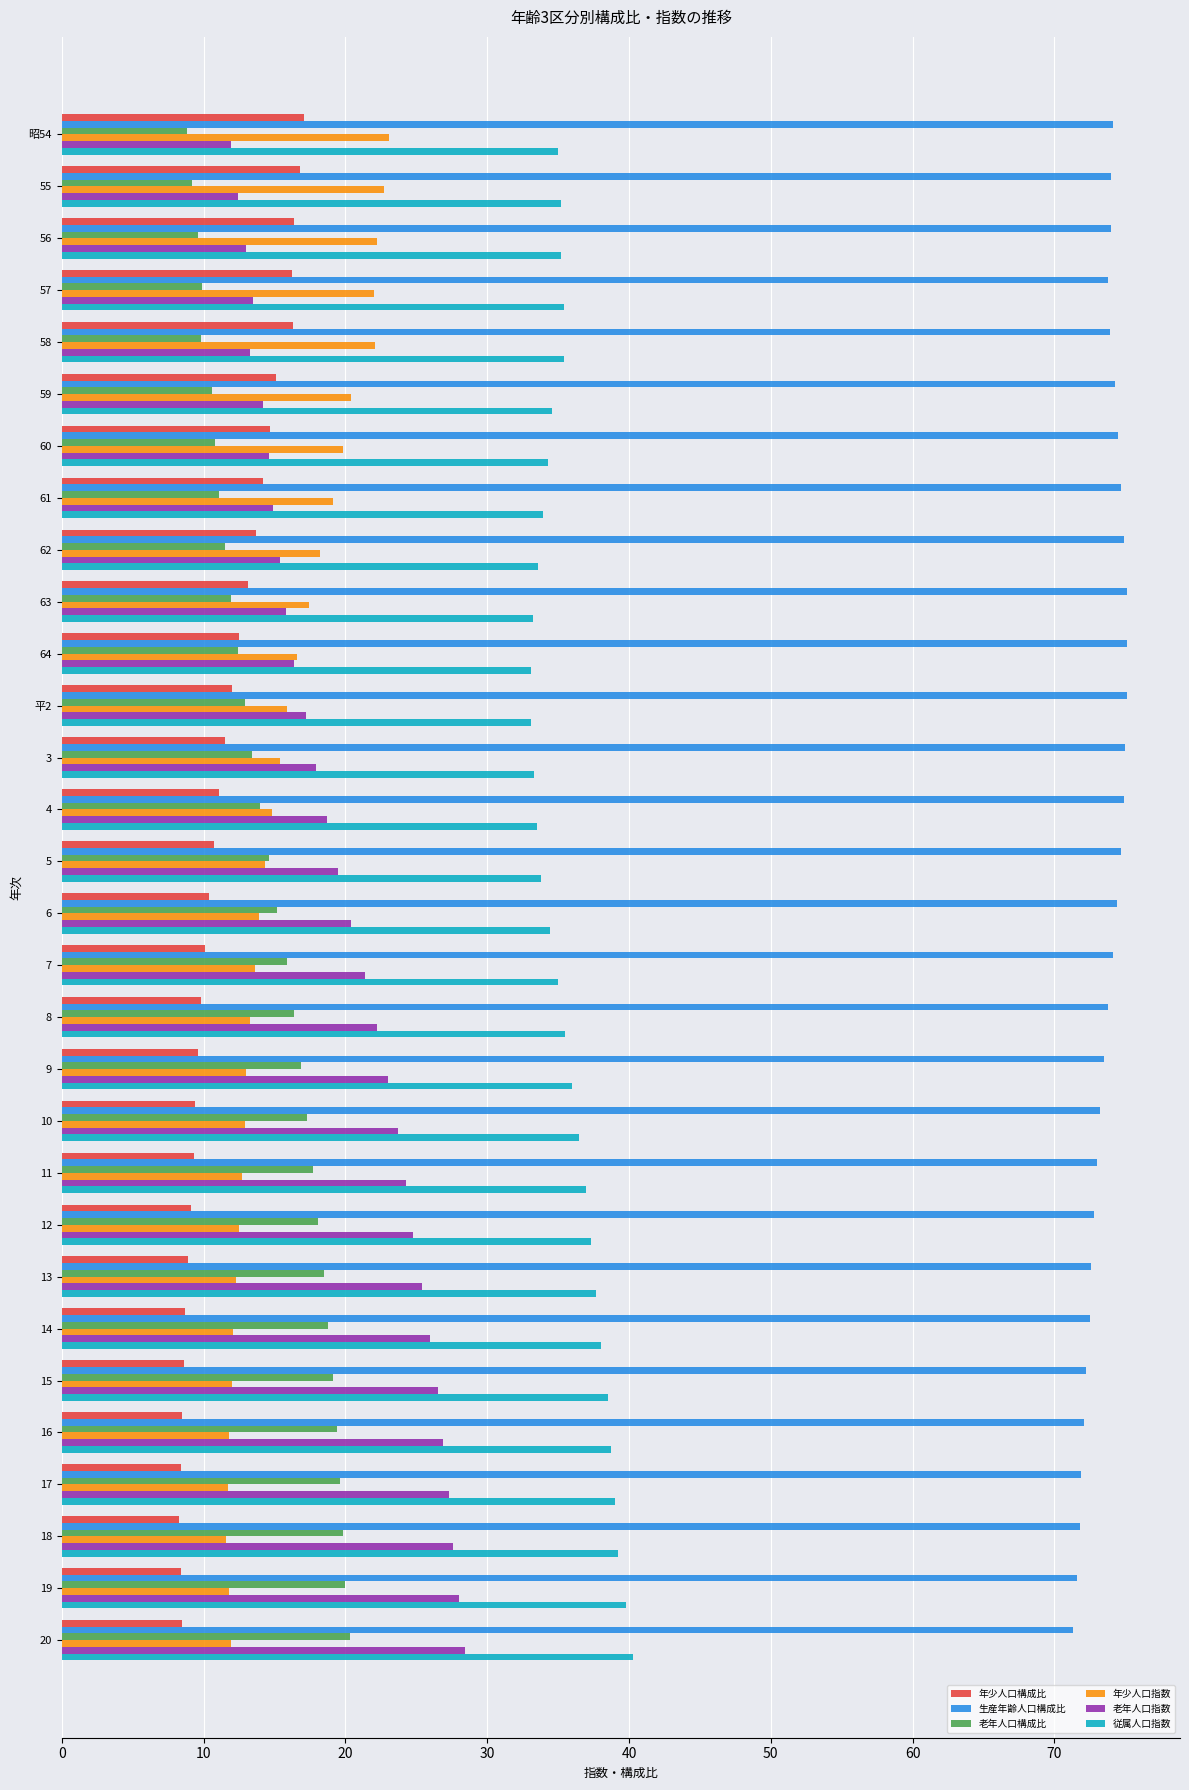

The value of 老年人口指数 at 15 is 13.6. True or false?

False